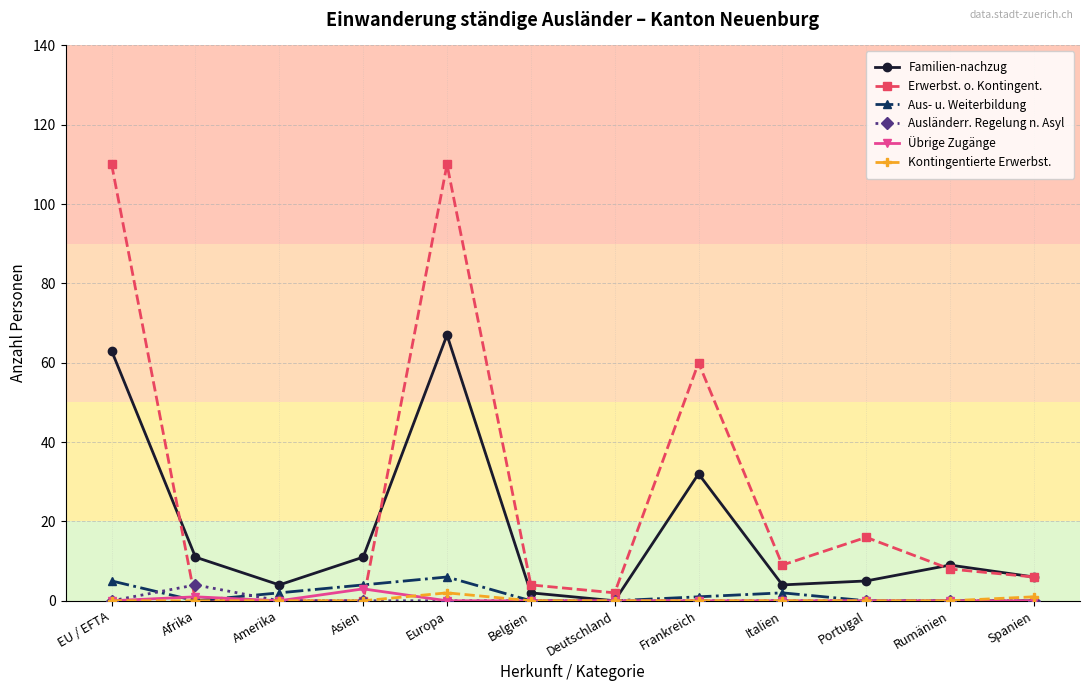

Reading right to left, transcribe all the data shown in this chart.

Familien-nachzug: 6	9	5	4	32	0	2	67	11	4	11	63
Erwerbst. o. Kontingent.: 6	8	16	9	60	2	4	110	0	0	0	110
Aus- u. Weiterbildung: 0	0	0	2	1	0	0	6	4	2	0	5
Ausländerr. Regelung n. Asyl: 0	0	0	0	0	0	0	0	0	0	4	0
Übrige Zugänge: 0	0	0	0	0	0	0	0	3	0	1	0
Kontingentierte Erwerbst.: 1	0	0	0	0	0	0	2	0	0	0	0